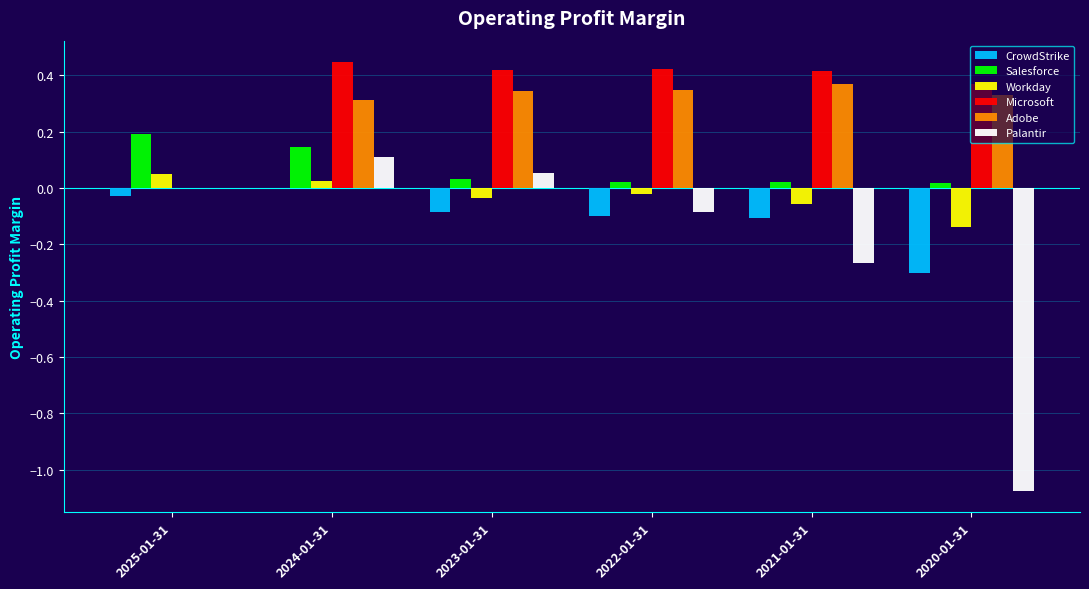

The Adobe series shows 0.0 at 2025-01-31. True or false?

True